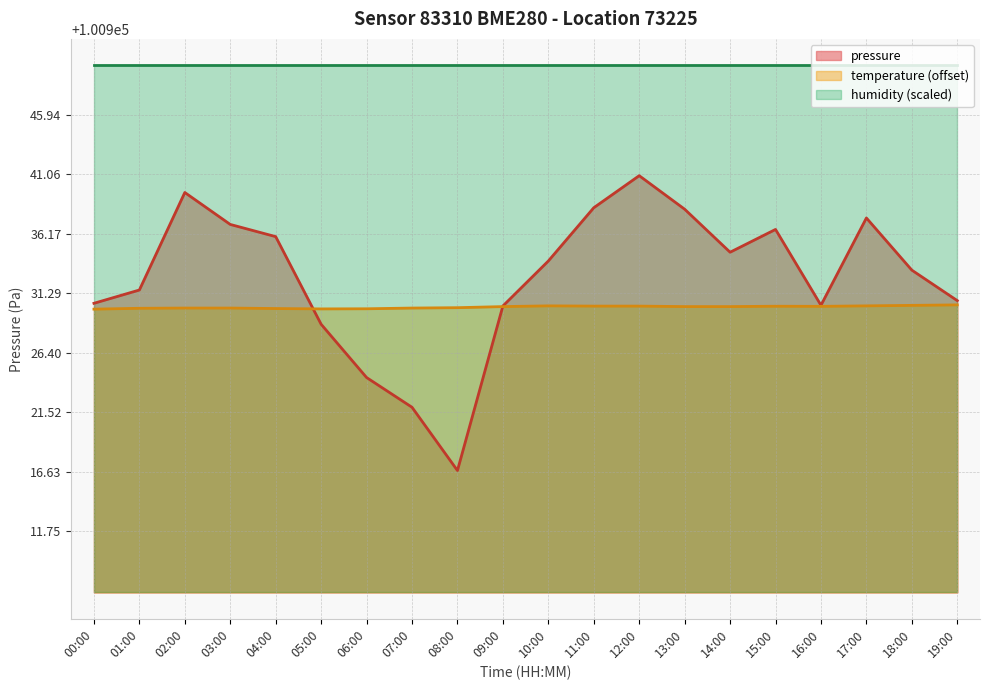

Read the pressure value at 05:00.

100928.8